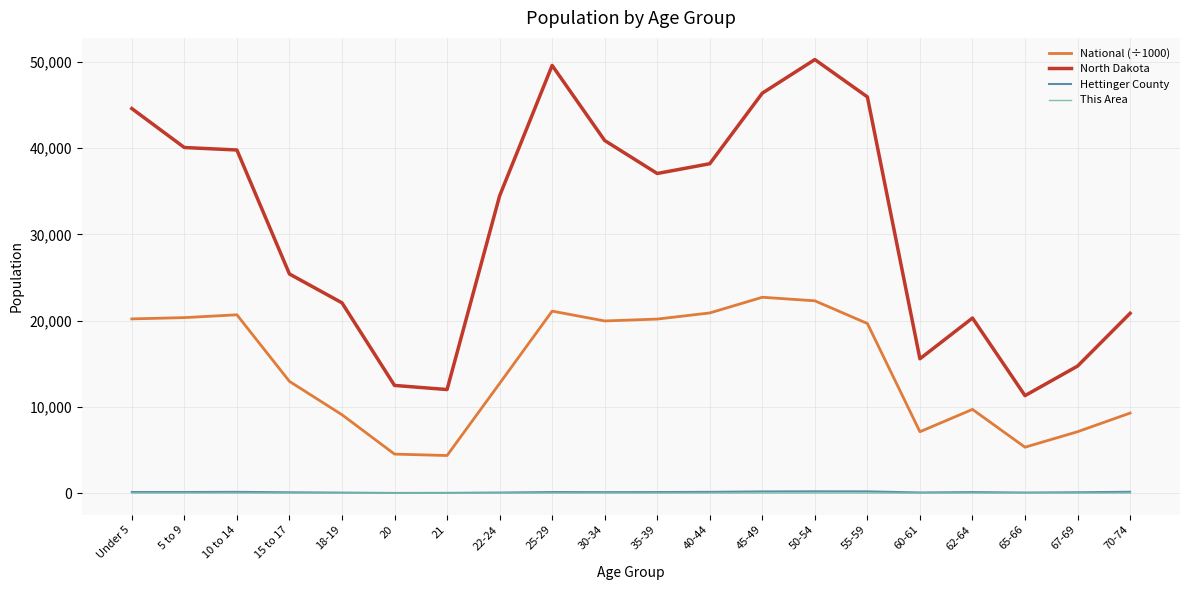

Which series has the largest range (max minus min)?

North Dakota